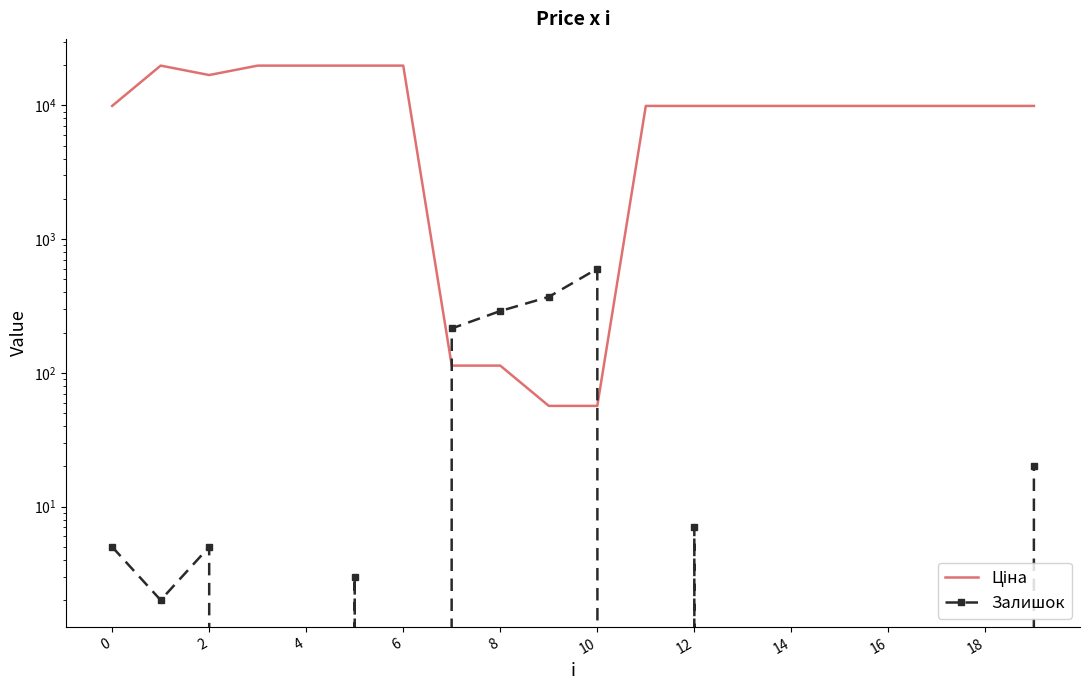

True or false: Залишок has a value of 0.0 at 15.

True